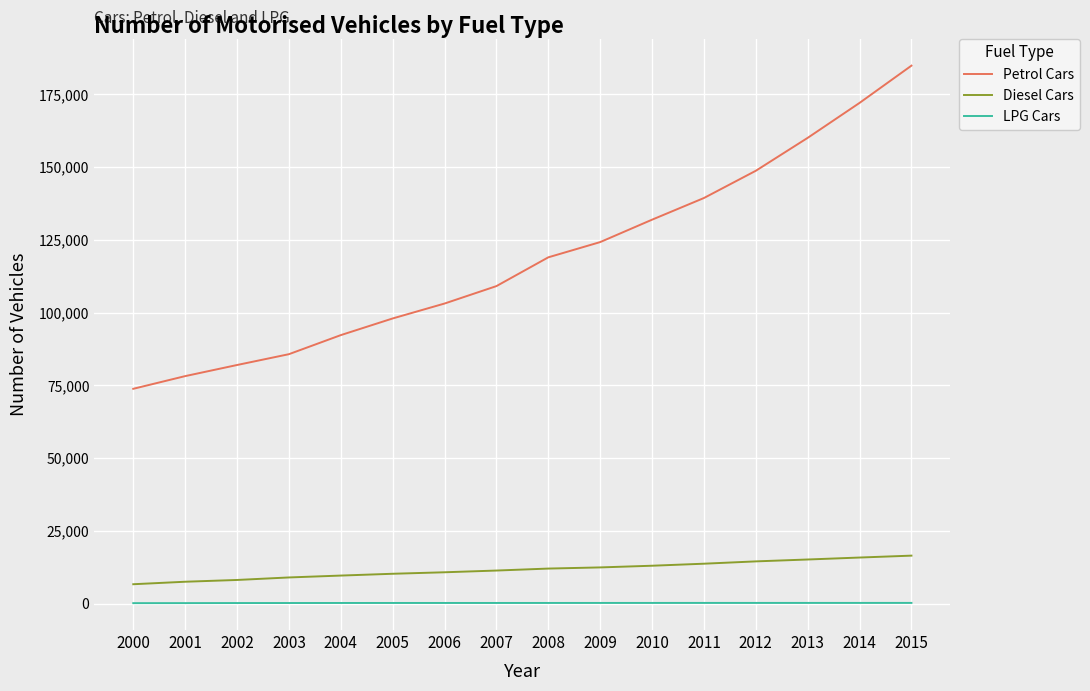

What is the difference between the maximum and minimum values in the Petrol Cars series?

111051